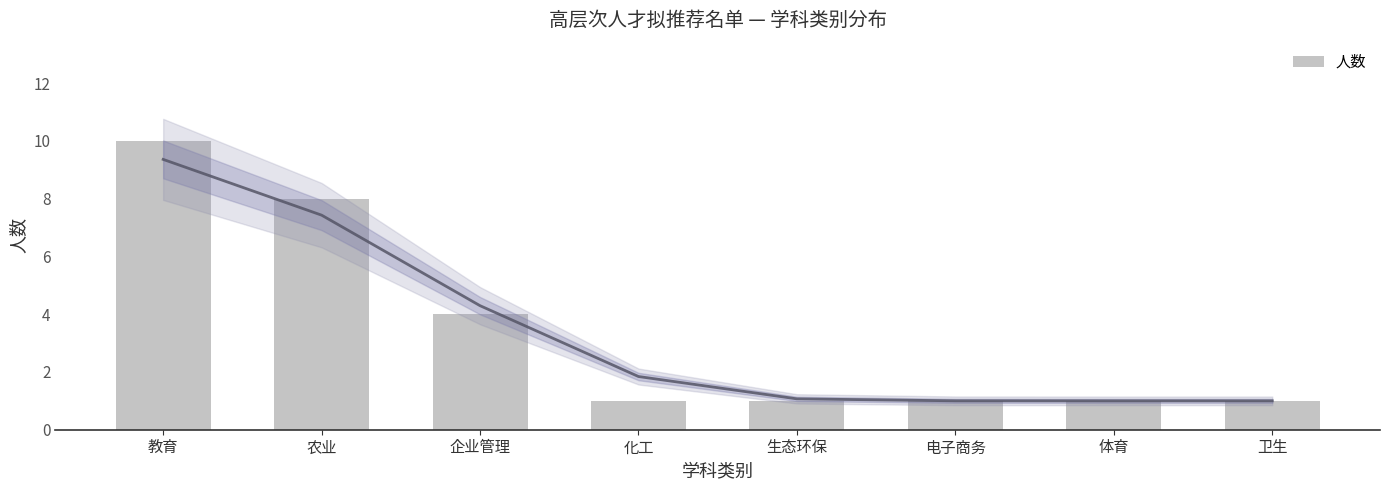

Reading right to left, what are all the values shown in this chart?

卫生=1	体育=1	电子商务=1	生态环保=1	化工=1	企业管理=4	农业=8	教育=10